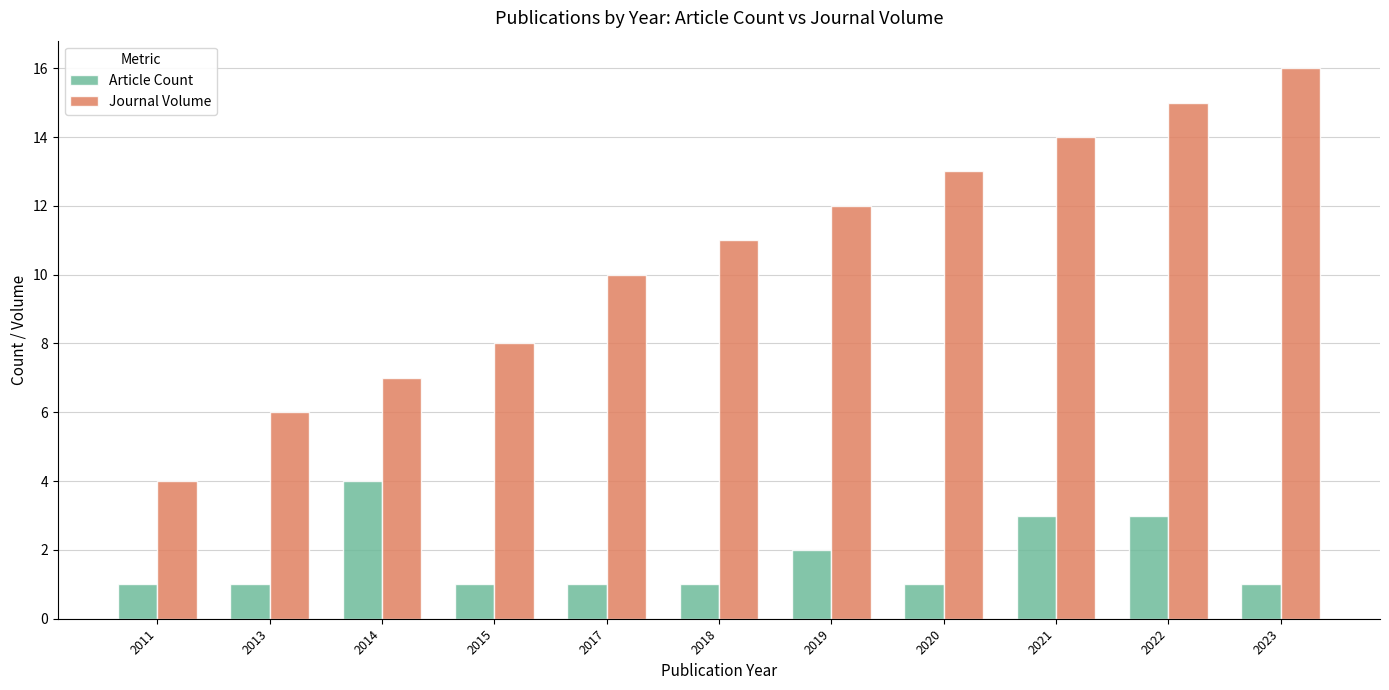

Which series has the widest spread of values?

Journal Volume